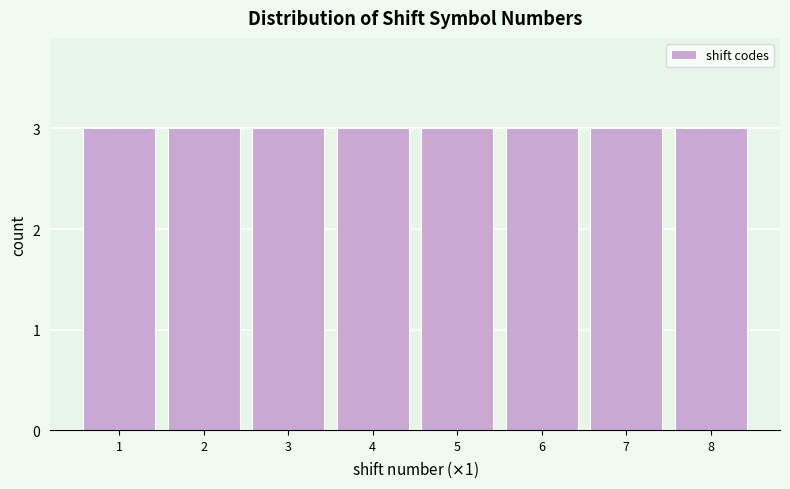

Reading left to right, list every bar in this chart as the range it spans on the x-axis followed by its height. The values are not printed on the chart, so give them approximately, as read against the axis.

0.5 to 1.5: 3
1.5 to 2.5: 3
2.5 to 3.5: 3
3.5 to 4.5: 3
4.5 to 5.5: 3
5.5 to 6.5: 3
6.5 to 7.5: 3
7.5 to 8.5: 3